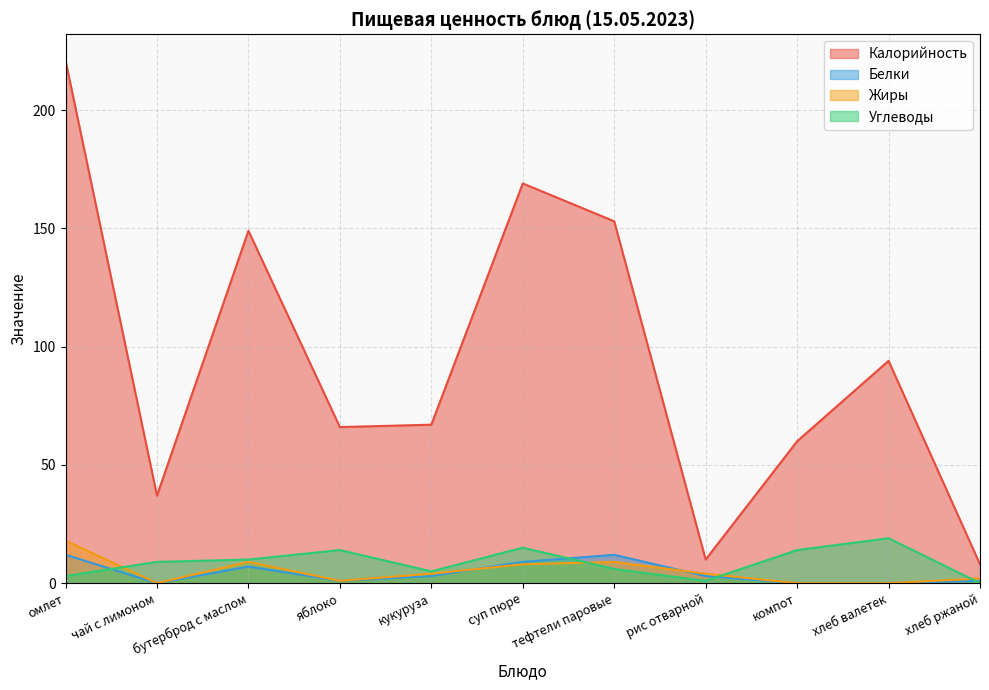

Which series has the largest total across all categories?

Калорийность